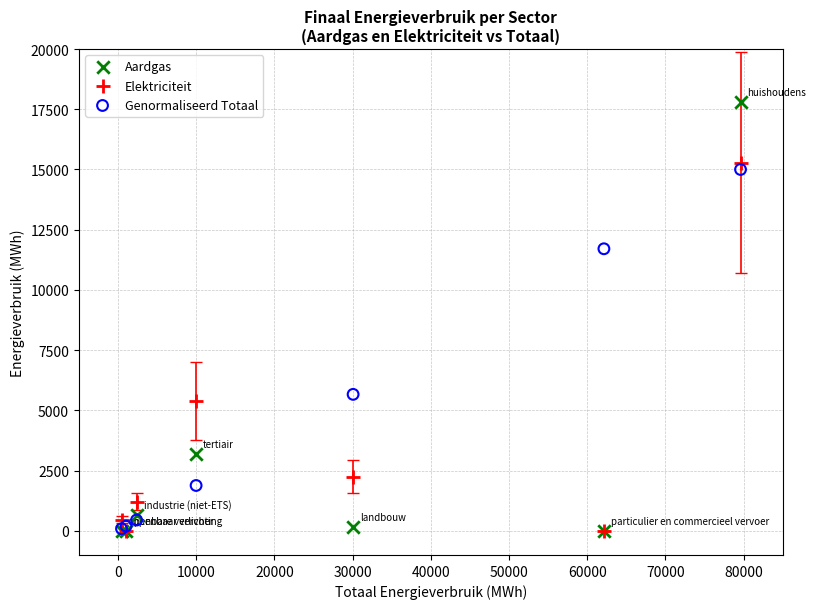

In the Aardgas series, what Y value is closest to 8891?

3181.6